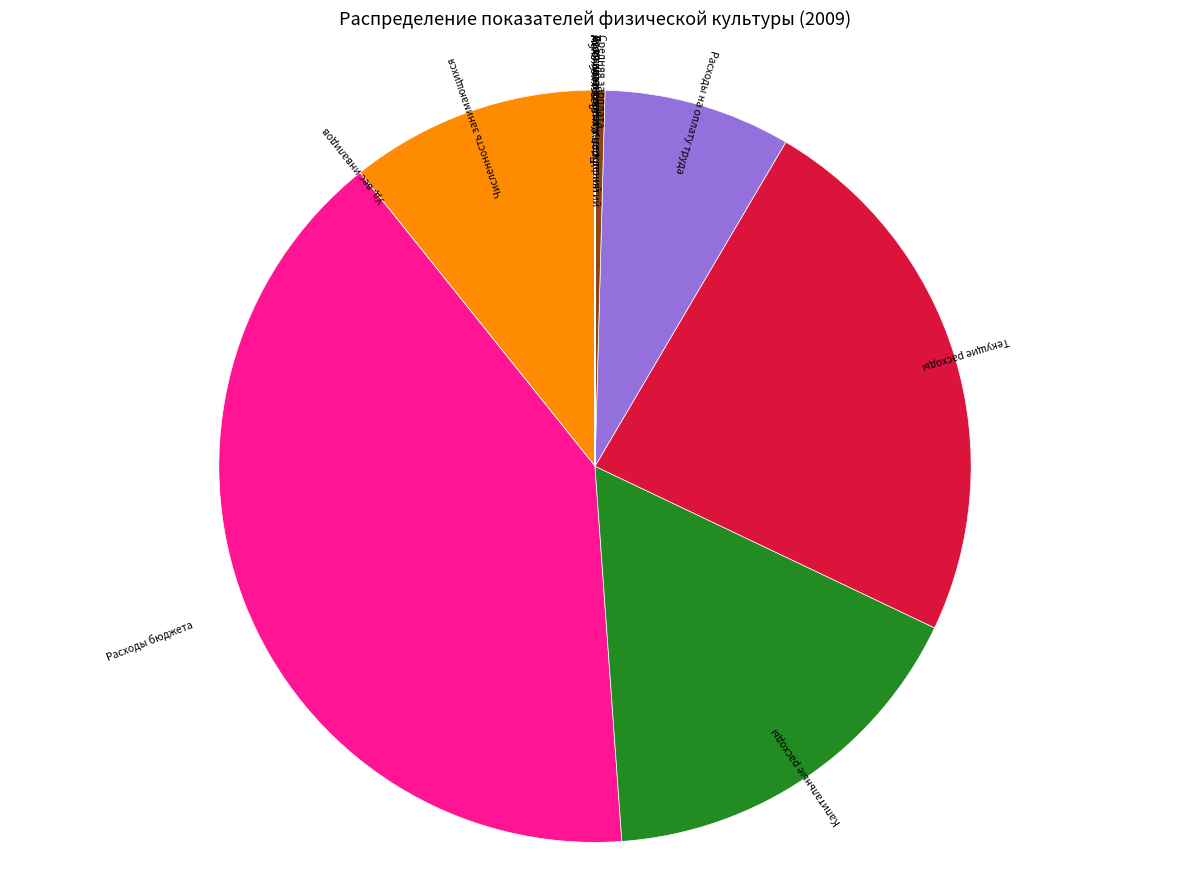

Is there a majority slice in this chart?

No